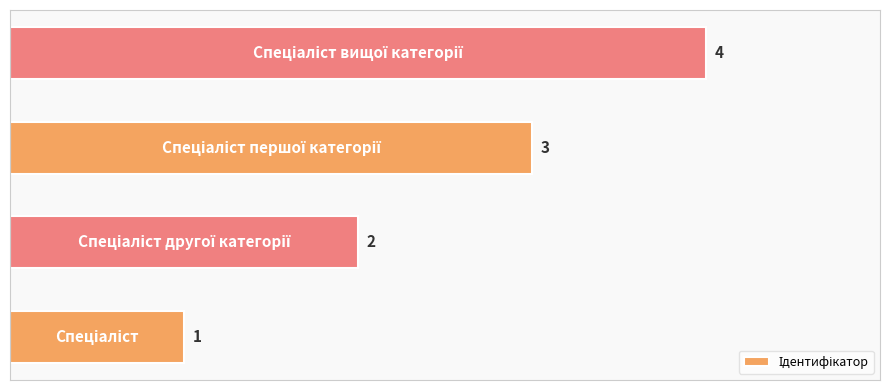

What is the greatest value displayed?

4